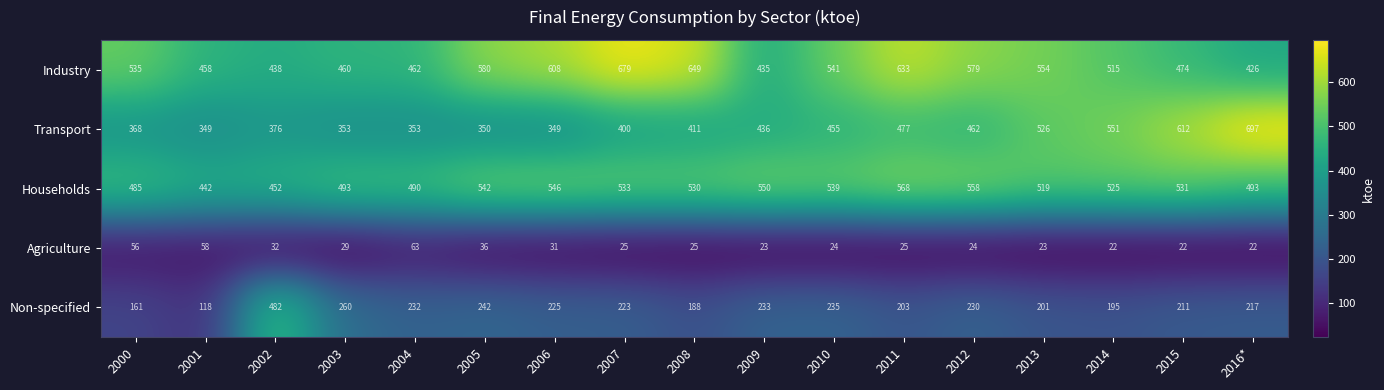

The Transport series shows 115 at 2002. True or false?

False